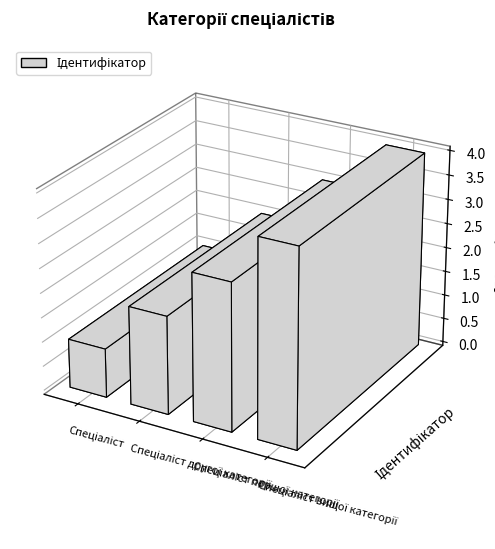

What is the label of the 4th bar from the right?

Спеціаліст